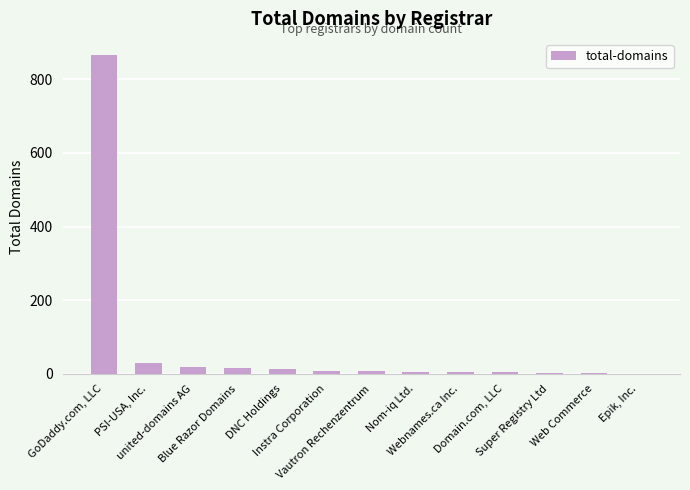

What is the sum of all values?

982